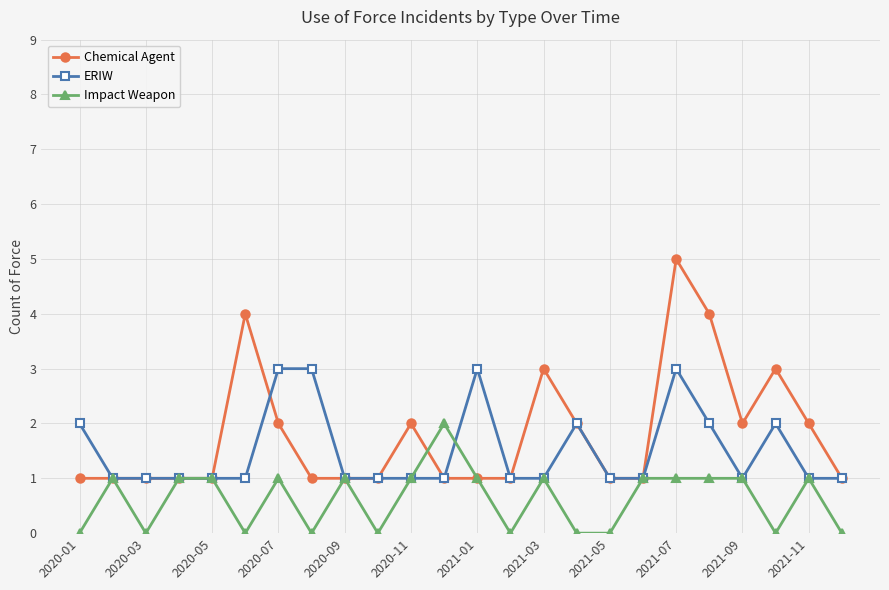

What is the value of the Impact Weapon point at the 20th from the left?

1